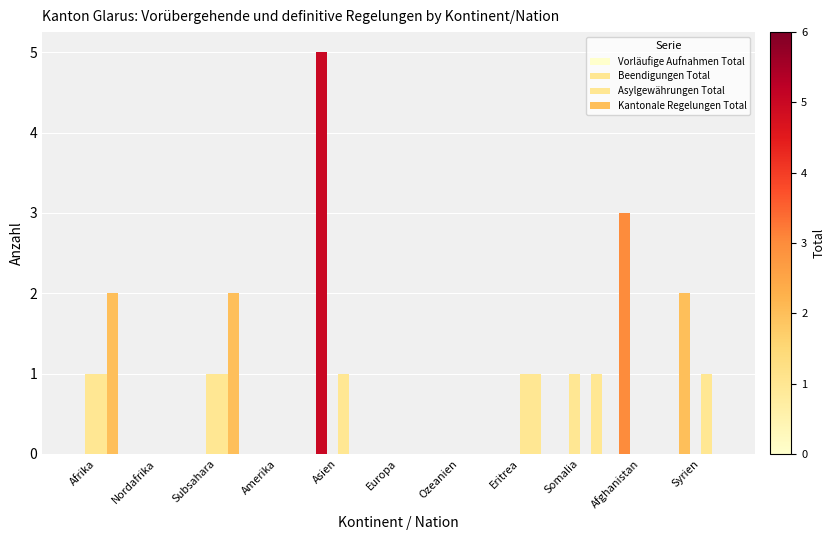

How many groups of bars are there?

11